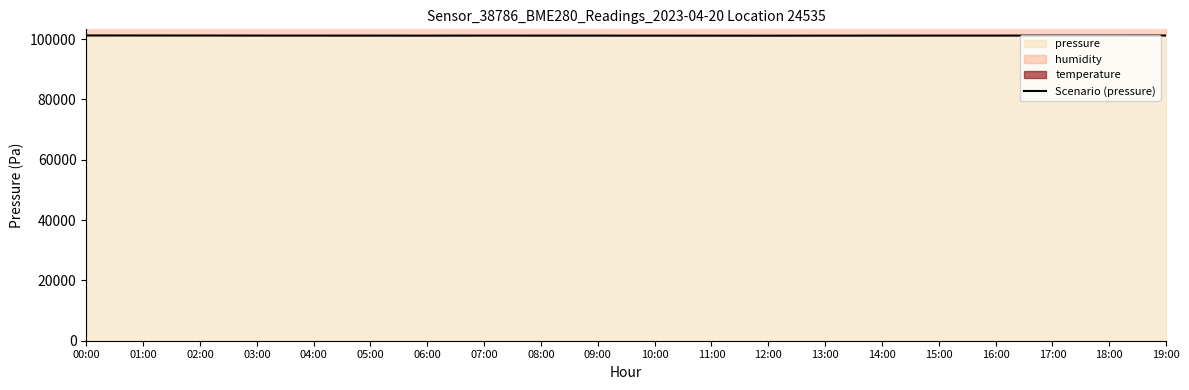

List the labels in order of value, smallest first.

12:00, 11:00, 10:00, 13:00, 06:00, 09:00, 14:00, 05:00, 08:00, 04:00, 15:00, 07:00, 16:00, 03:00, 17:00, 18:00, 02:00, 19:00, 01:00, 00:00